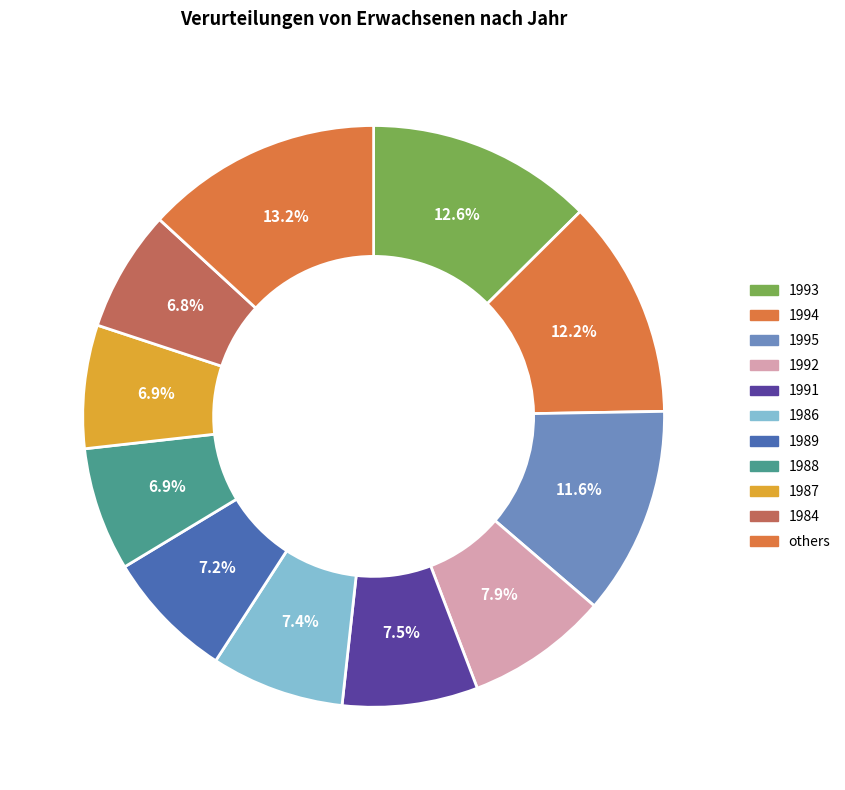

How many slices are in this pie chart?

11